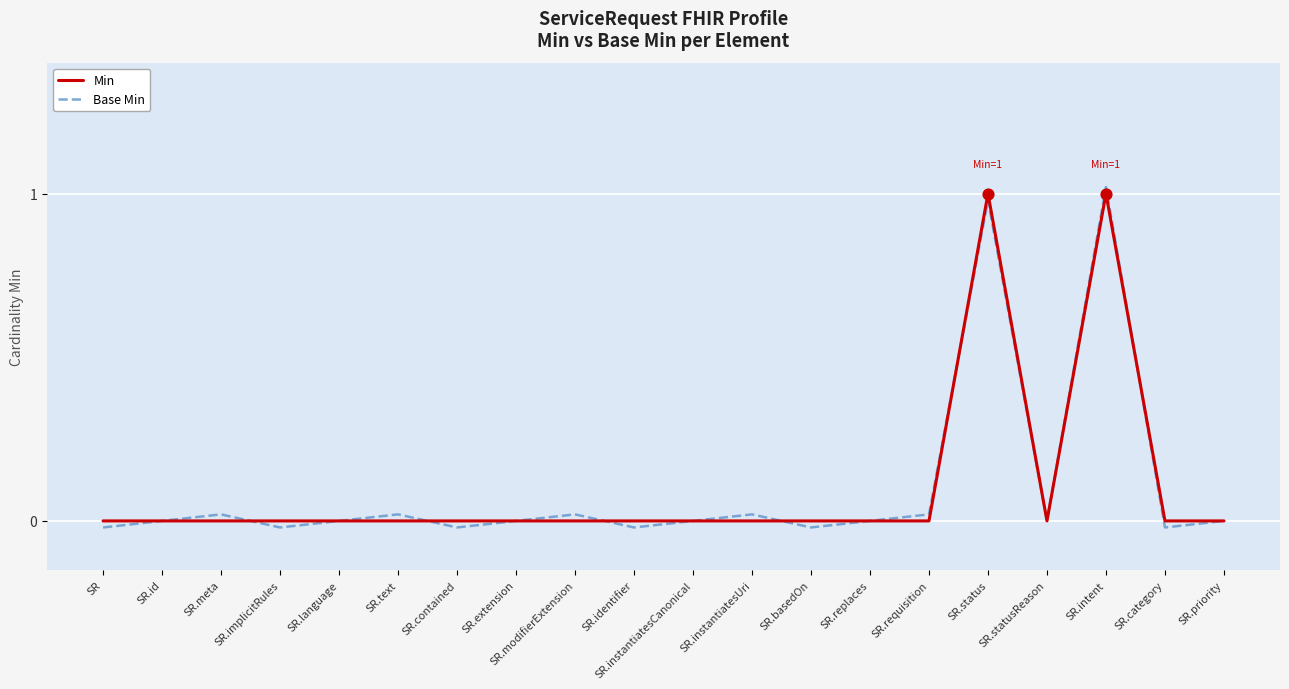

Is the value of Min at SR.modifierExtension greater than the value of Base Min at SR.extension?

No